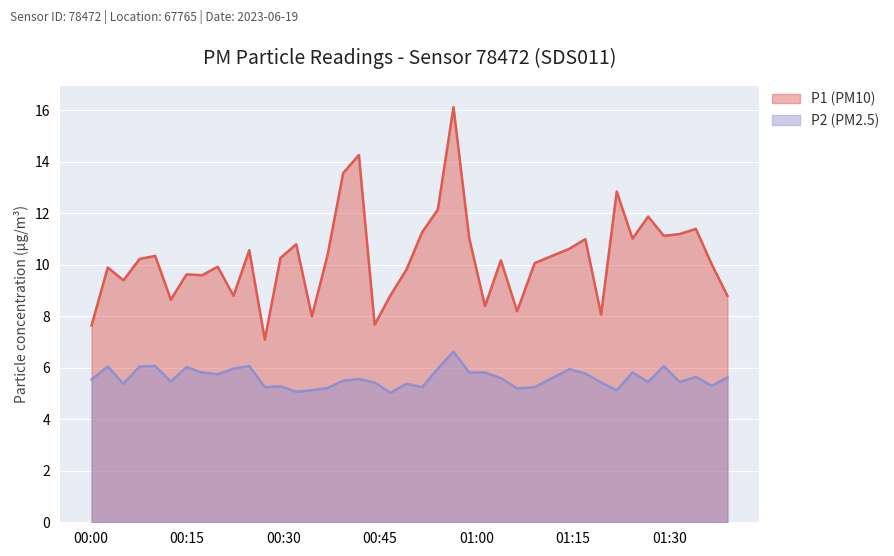

True or false: P2 and P1 intersect in this chart.

False